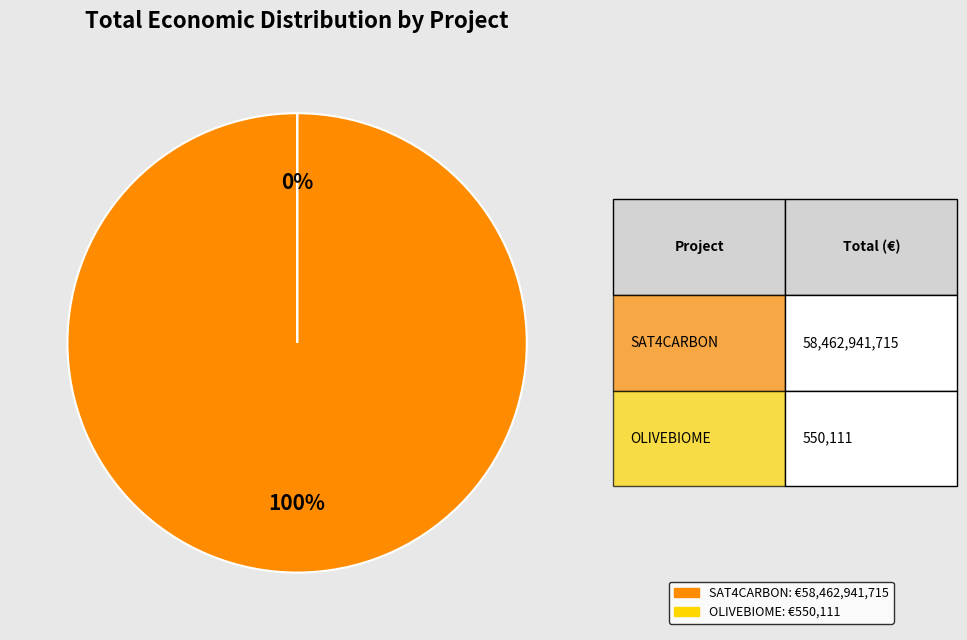

What percentage is the Grup Operatiu SAT4CARBON slice, to the nearest percent?

100%